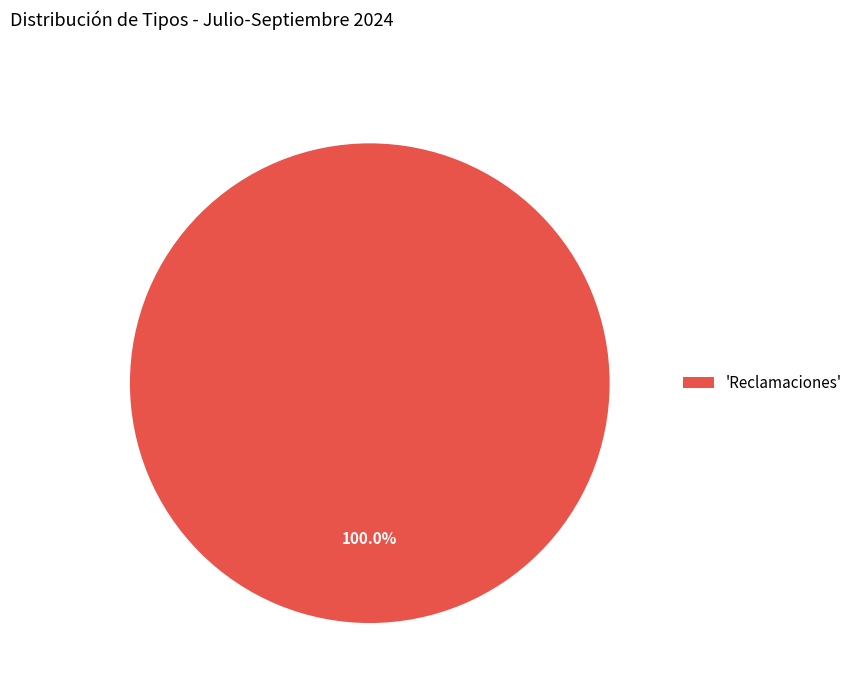

Does 'Reclamaciones' represent more than half of the total?

Yes